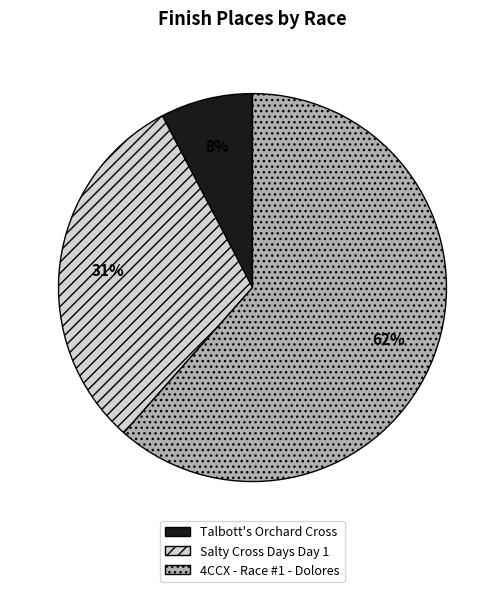

To the nearest percent, what is the combined percentage of 4CCX - Race #1 - Dolores and Salty Cross Days Day 1?

92%